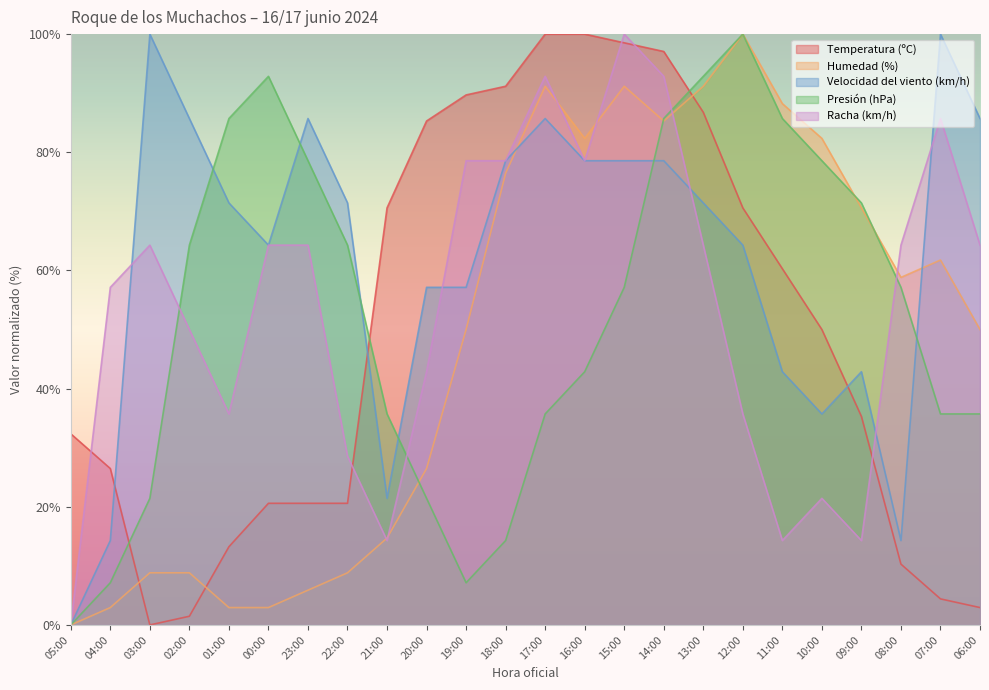

How many positive values does the Velocidad del viento (km/h) series have?

23